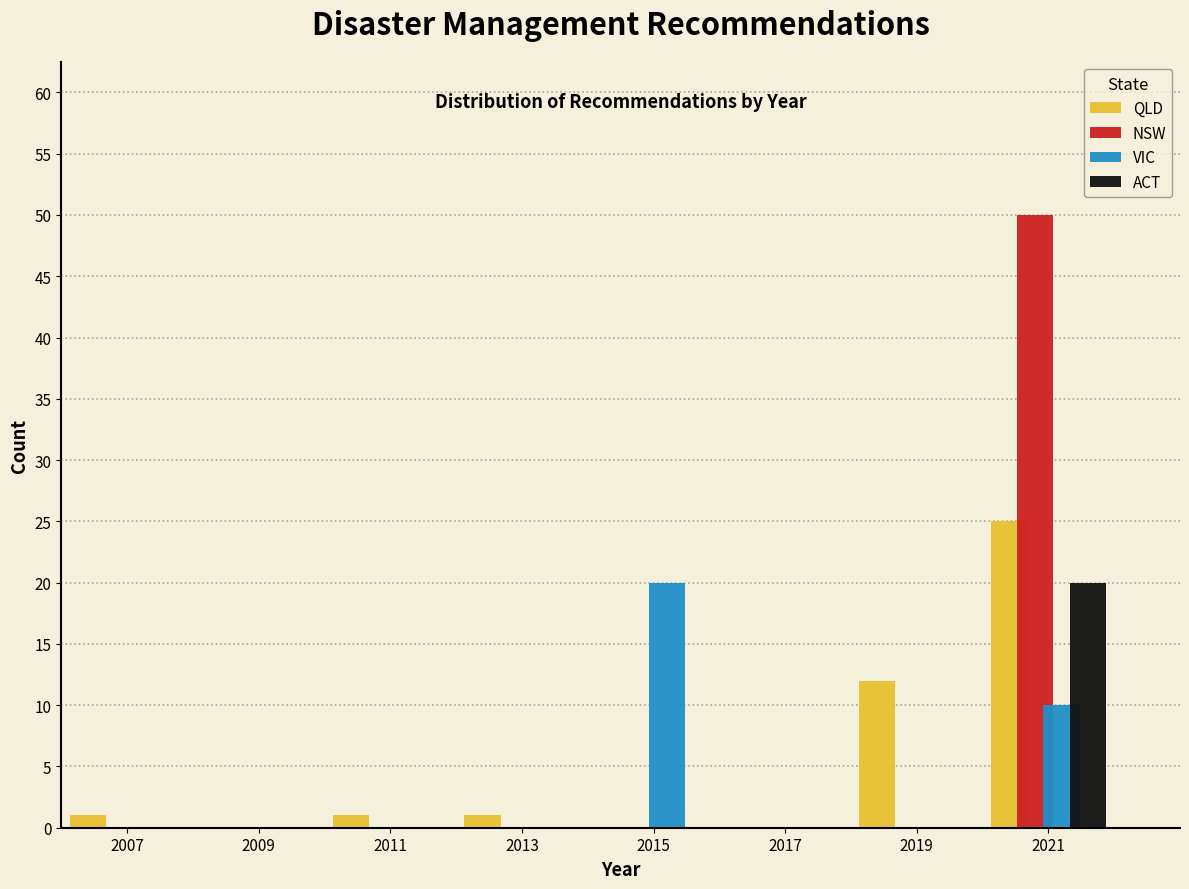

What is the height of the ACT bar covering 2020 to 2022 on the x-axis? The values are not printed on the chart, so give them approximately, as read against the axis.

20